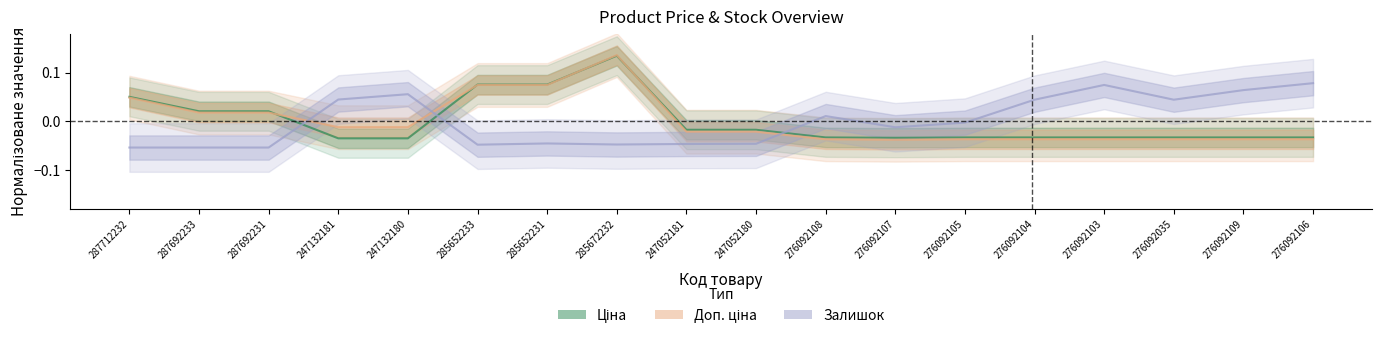

True or false: Залишок and Доп. ціна intersect in this chart.

True